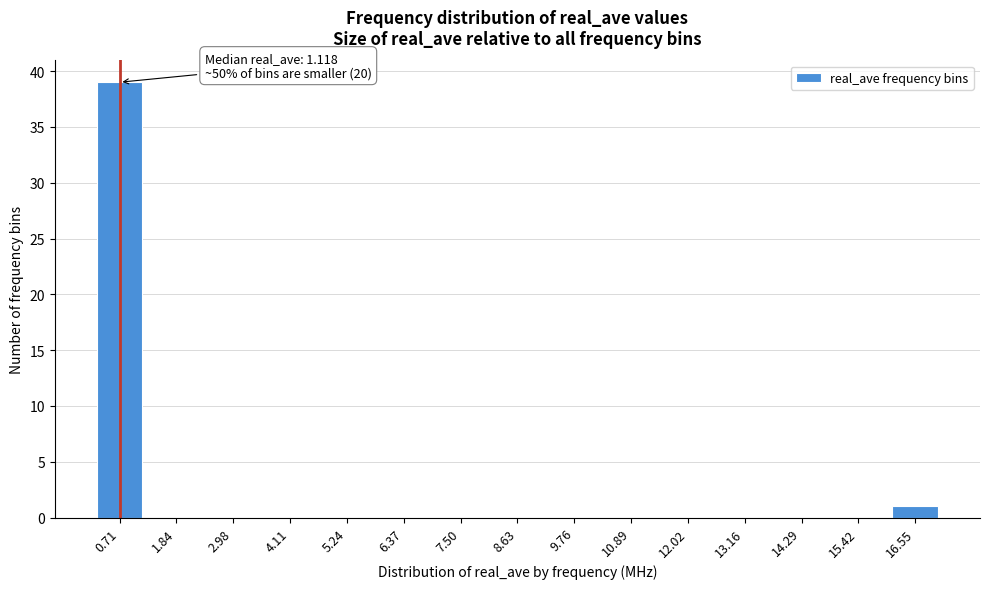

Reading right to left, extract all data points from this chart.

16.55=1	15.42=0	14.29=0	13.16=0	12.02=0	10.89=0	9.76=0	8.63=0	7.50=0	6.37=0	5.24=0	4.11=0	2.98=0	1.84=0	0.71=39